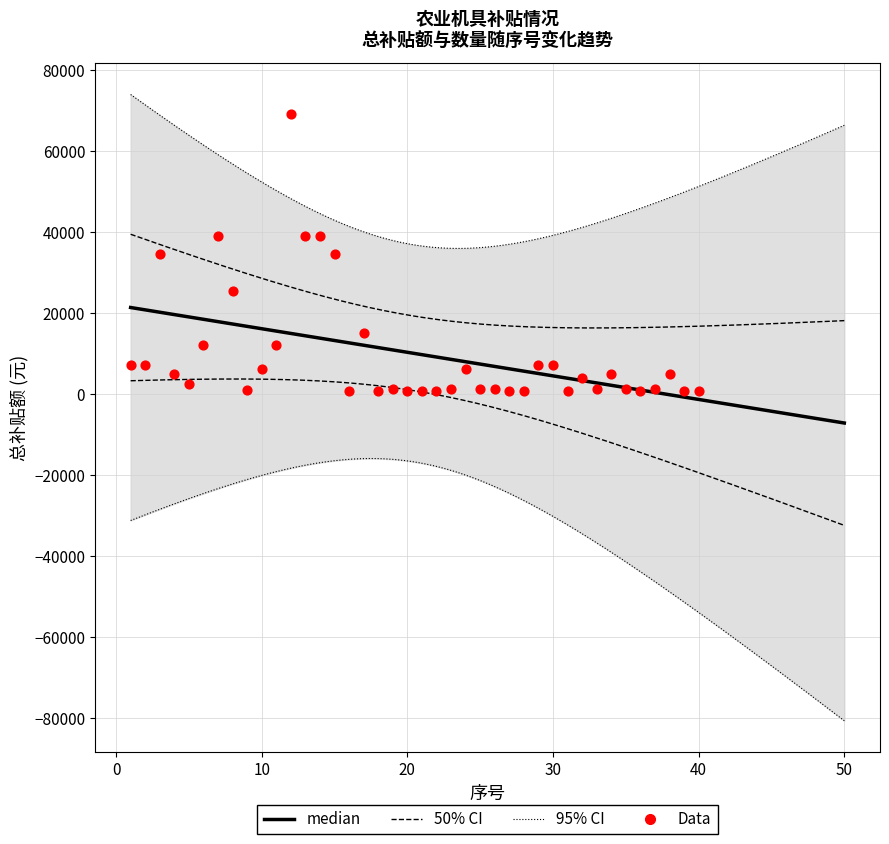

What is the change in value from 15 to 24?

-28400